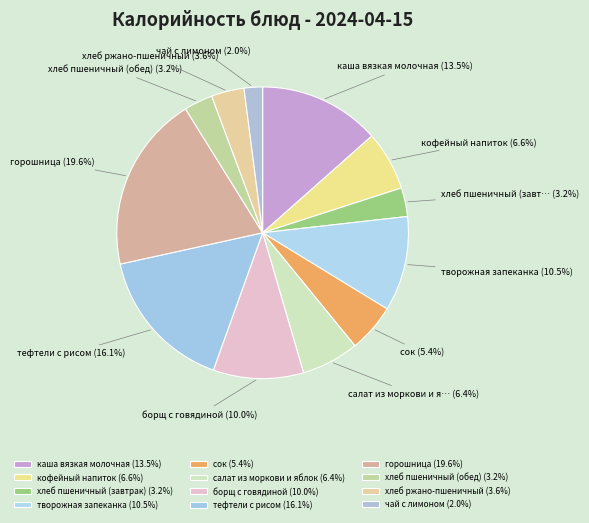

How many segments does this pie chart have?

12